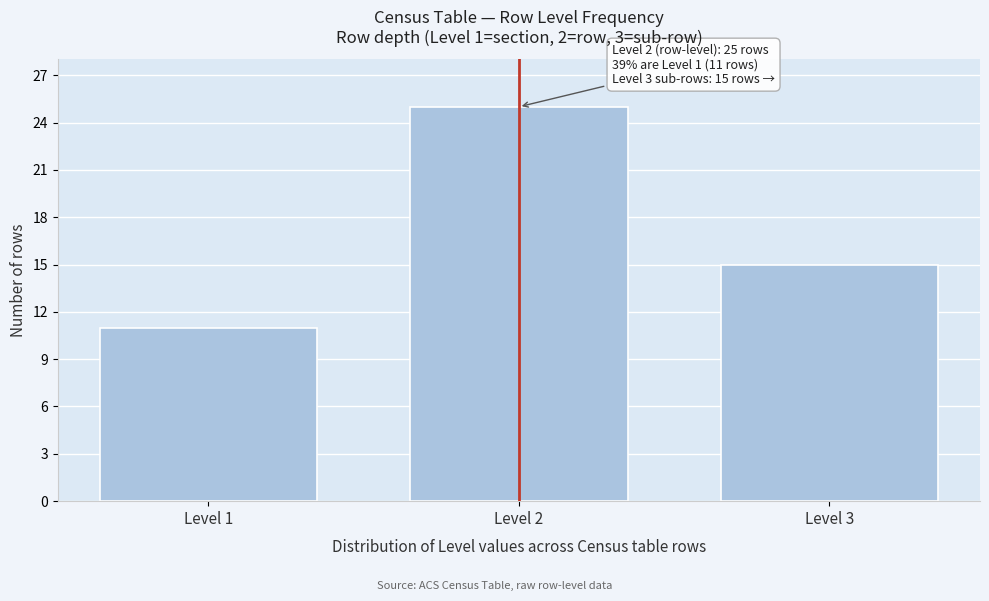

Reading left to right, list all the values displayed in this chart.

Level 1=11	Level 2=25	Level 3=15